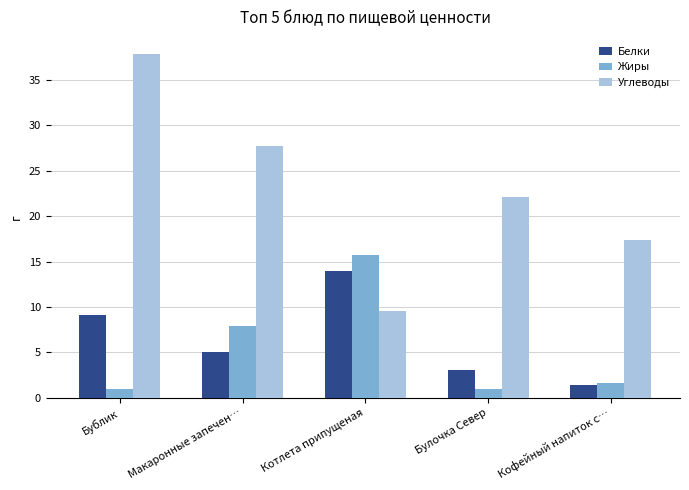

What is the lowest value of the Жиры series?

0.9